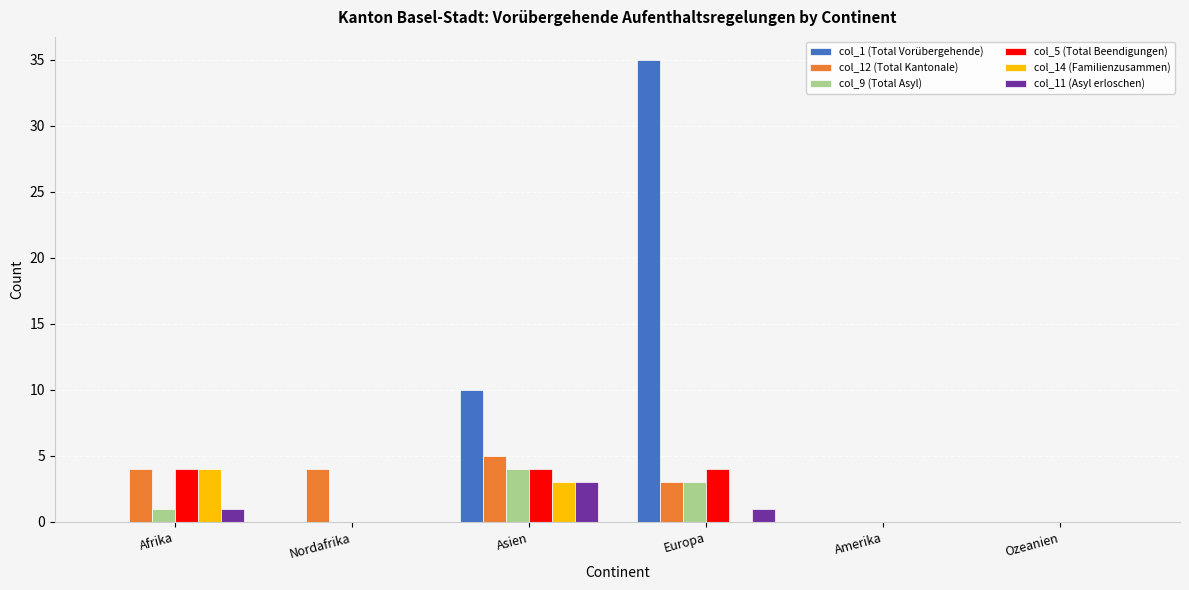

Which series has the largest total across all categories?

col_1 (Total Vorübergehende)